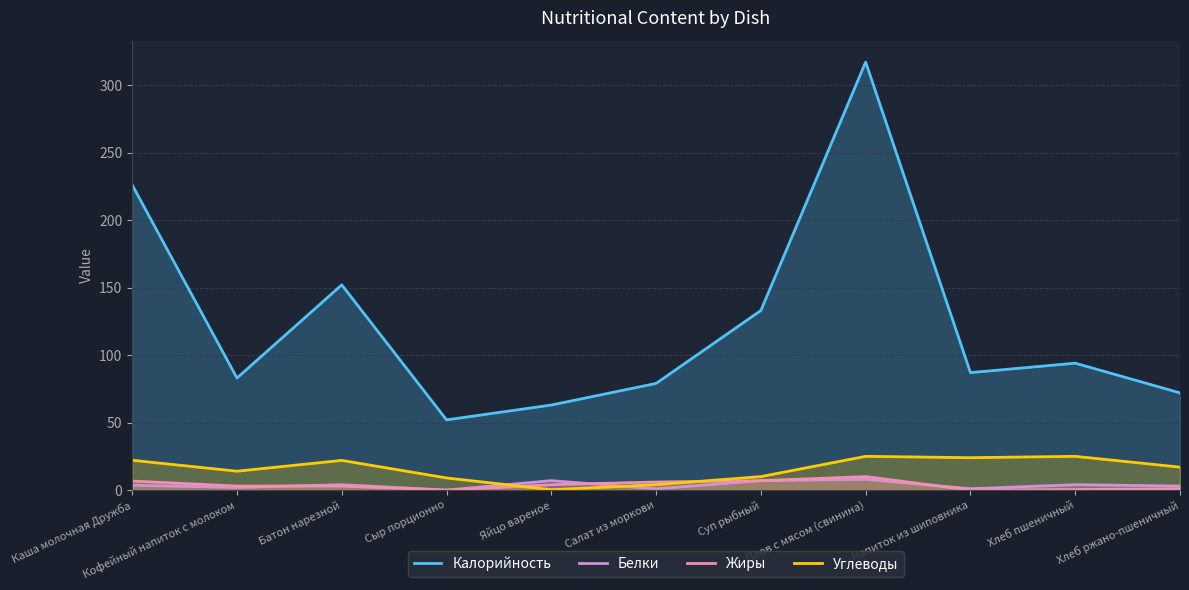

Which series changed the most between Батон нарезной and Напиток из шиповника?

Калорийность